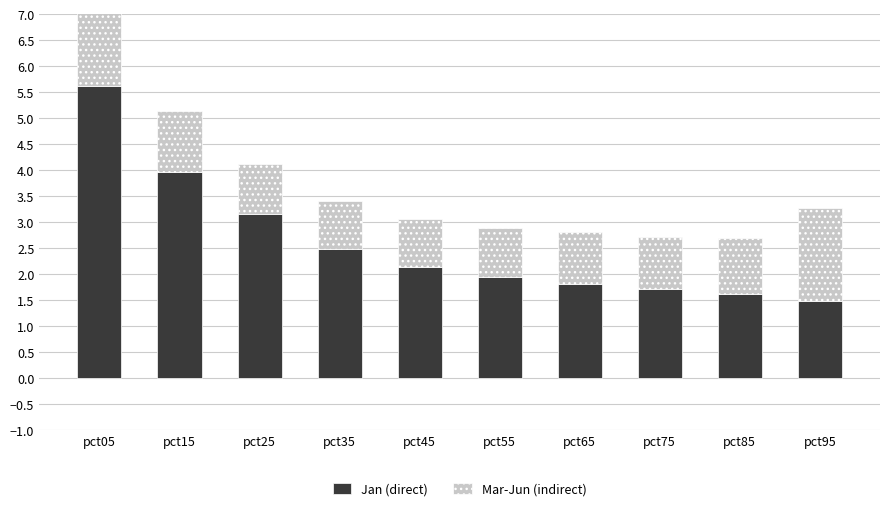

What is the value of the Mar-Jun (indirect) bar at the 3rd from the left?

1.0